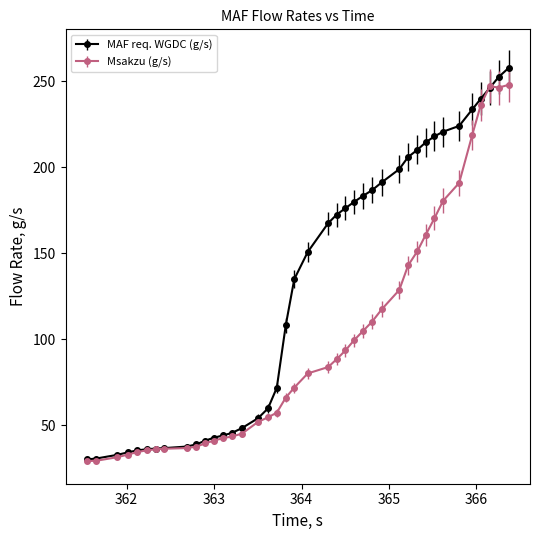

What is the greatest value displayed?

257.9